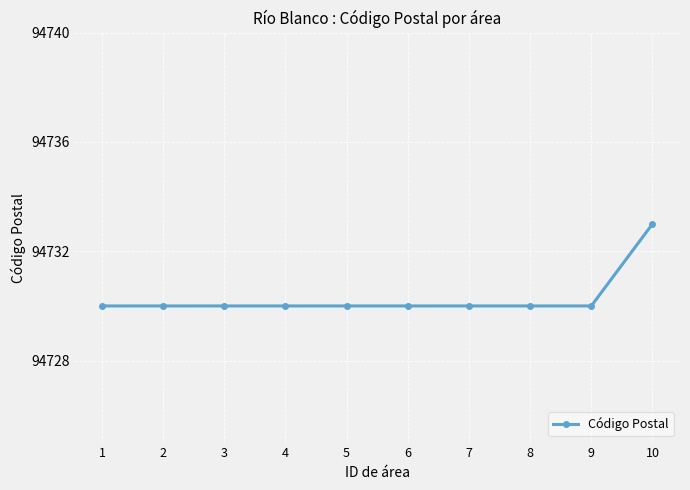

True or false: the data shows 94730 at 8.

True